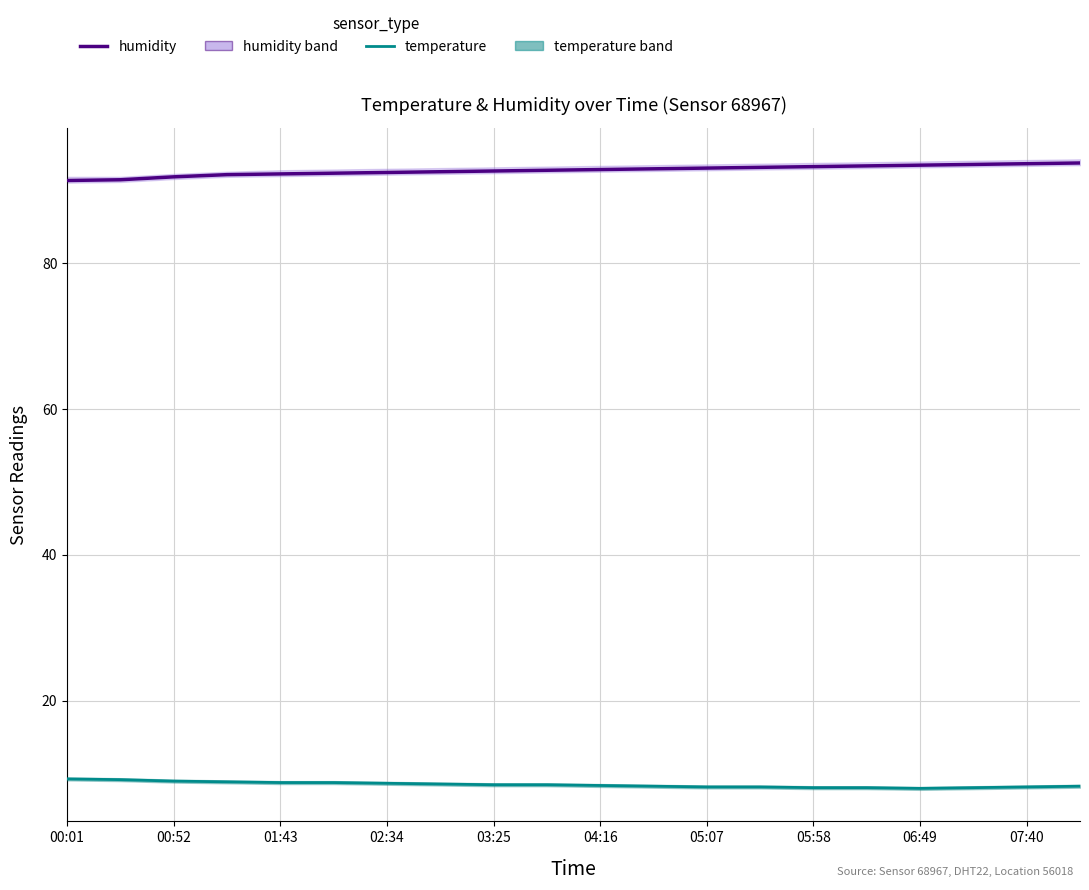

Between 05:58 and 06:49, which series saw the biggest shift?

humidity